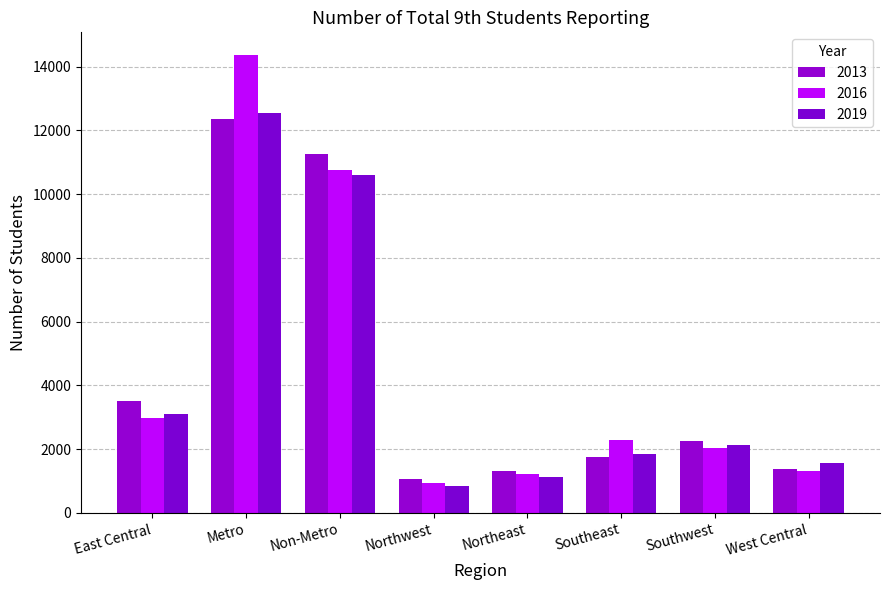

List the series in order of their peak value, lowest first.

2013, 2019, 2016